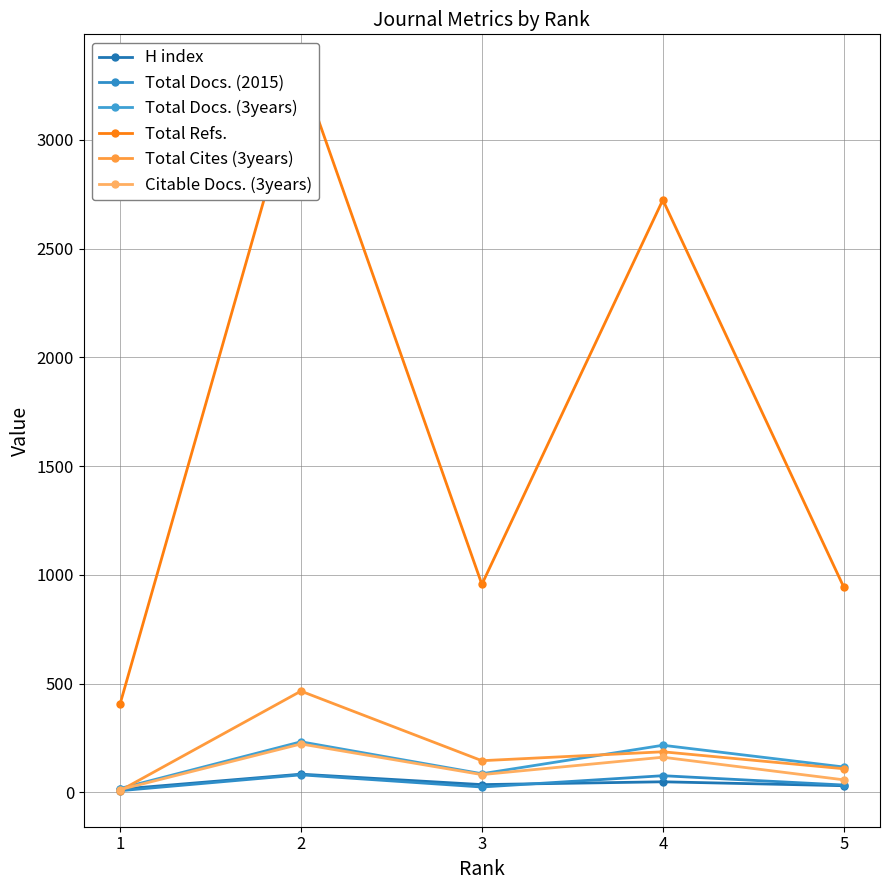

What is the approximate value of Citable Docs. (3years) at 2?

222